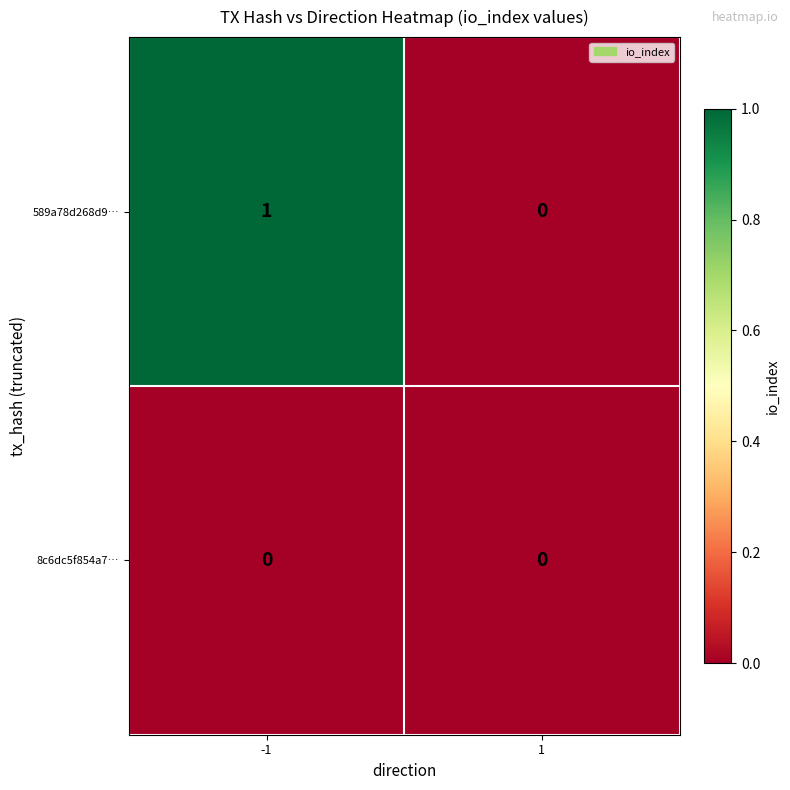

List the series in order of their peak value, highest first.

589a78d268d9…, 8c6dc5f854a7…